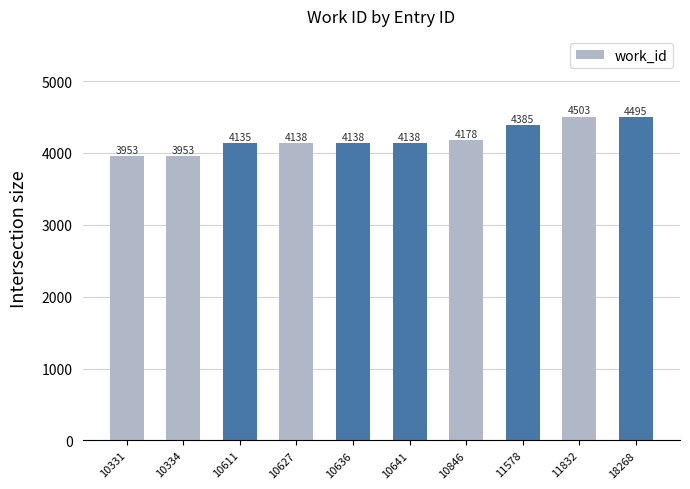

What is the maximum value shown in the chart?

4503